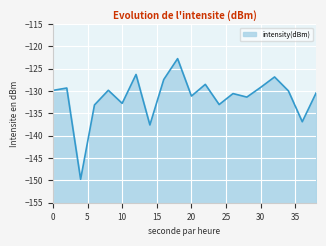

Between 12 and 24, which is larger?

12